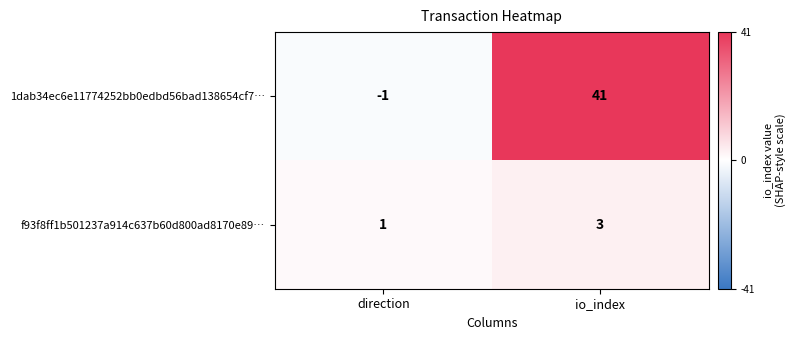

Reading right to left, list all the values displayed in this chart.

1dab34ec6e11774252bb0edbd56bad138654cf7…: 41	-1
f93f8ff1b501237a914c637b60d800ad8170e89…: 3	1